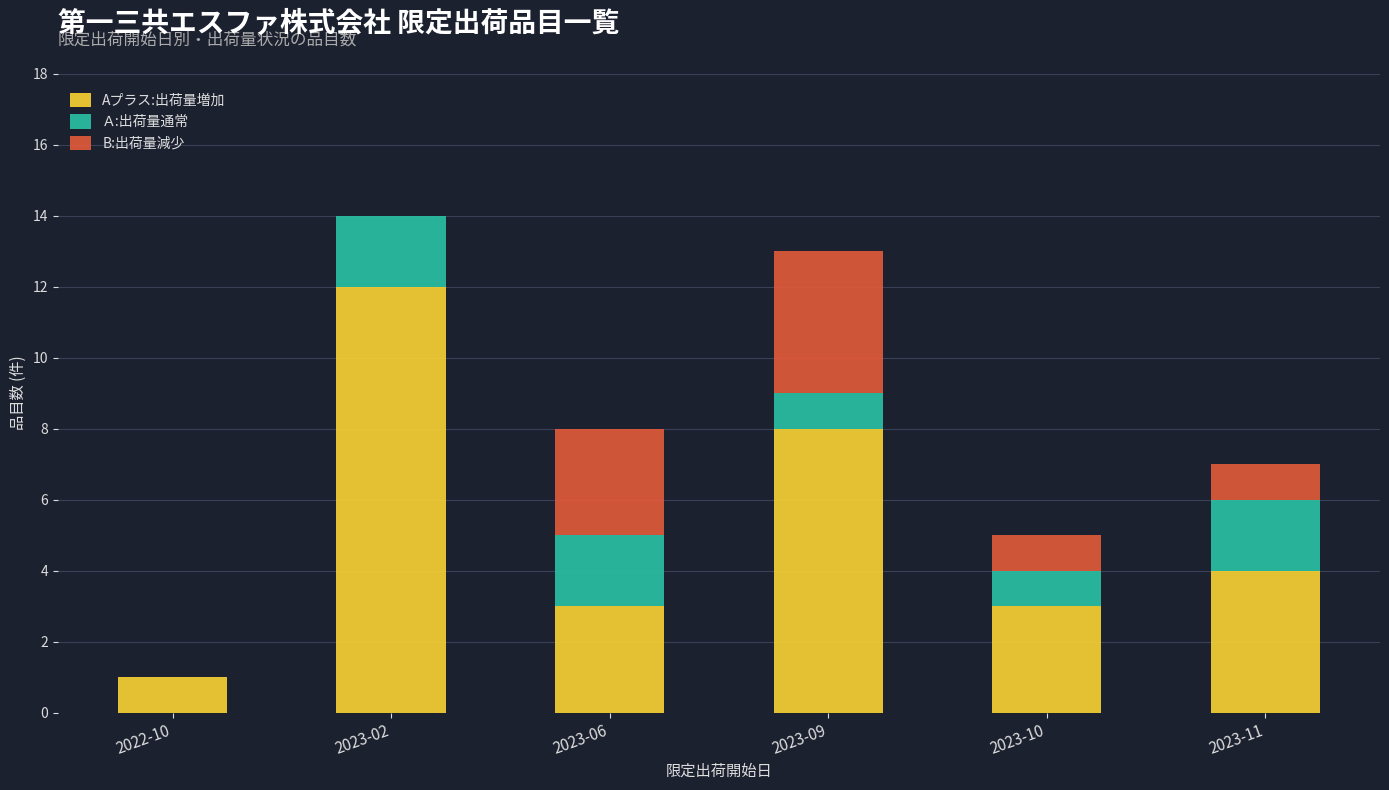

At which label does Aプラス:出荷量増加 reach its peak?

2023-02